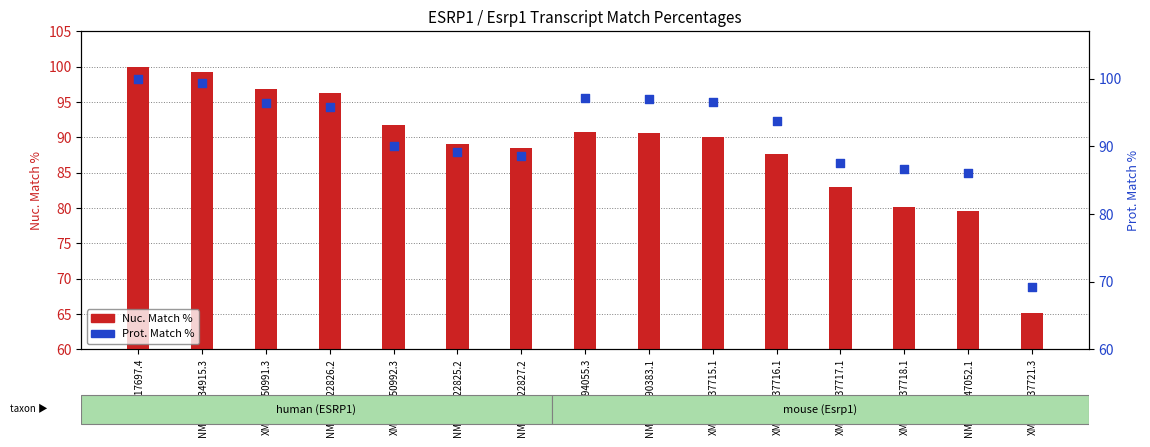

What is the total value across all series at NM_017697.4?

199.9